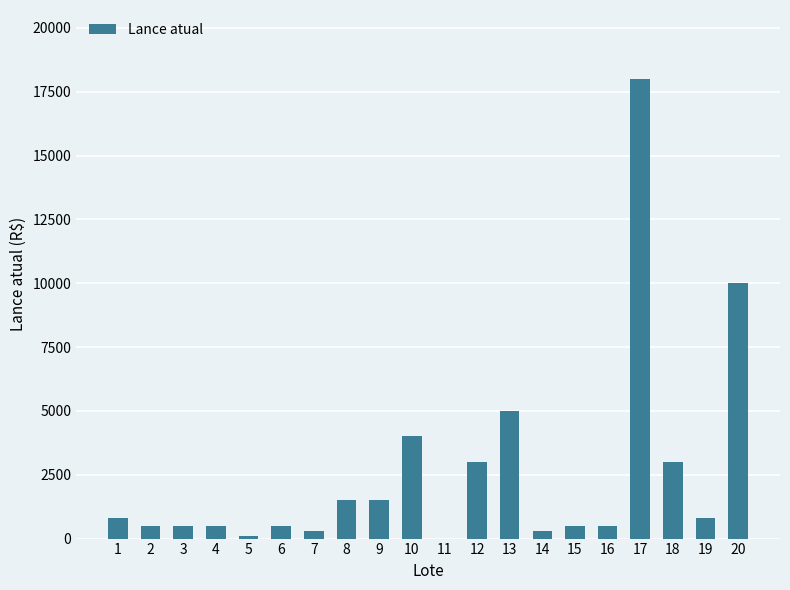

What is the sum of all values?

51302